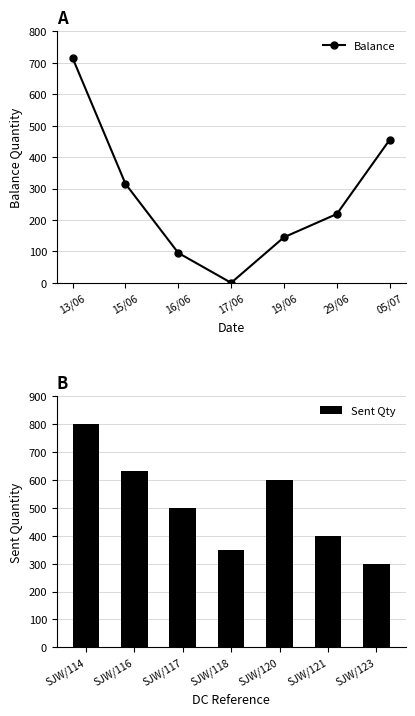

Reading left to right, list all the values displayed in this chart.

Balance: 13/06=715	15/06=315	16/06=95	17/06=0	19/06=145	29/06=219	05/07=455
Sent Qty: SJW/114=800	SJW/116=630	SJW/117=500	SJW/118=350	SJW/120=600	SJW/121=400	SJW/123=300